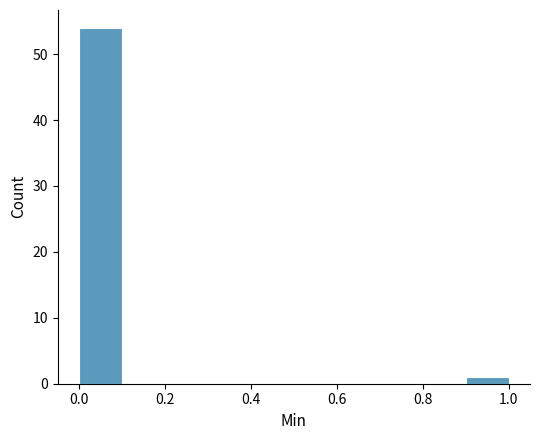

Which range on the x-axis has the tallest bar?

0.0 to 0.1